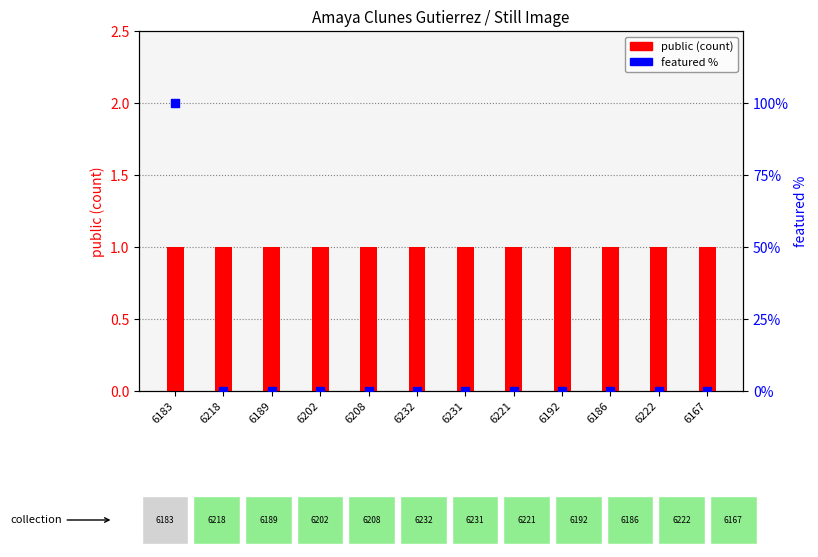

Which series contains the highest Y value?

featured %